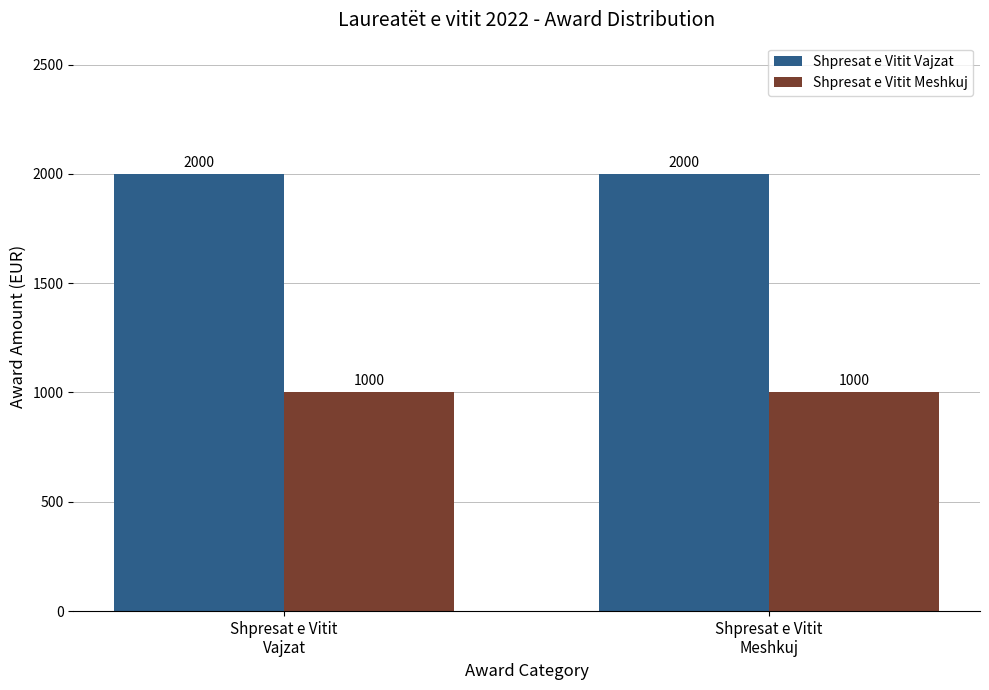

Reading left to right, extract all data points from this chart.

Shpresat e Vitit Vajzat: 2000	2000
Shpresat e Vitit Meshkuj: 1000	1000